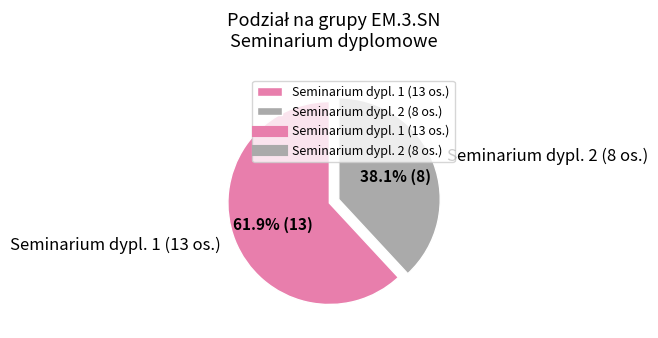

Does Seminarium dypl. 2 (8 os.) account for over 50% of the chart?

No